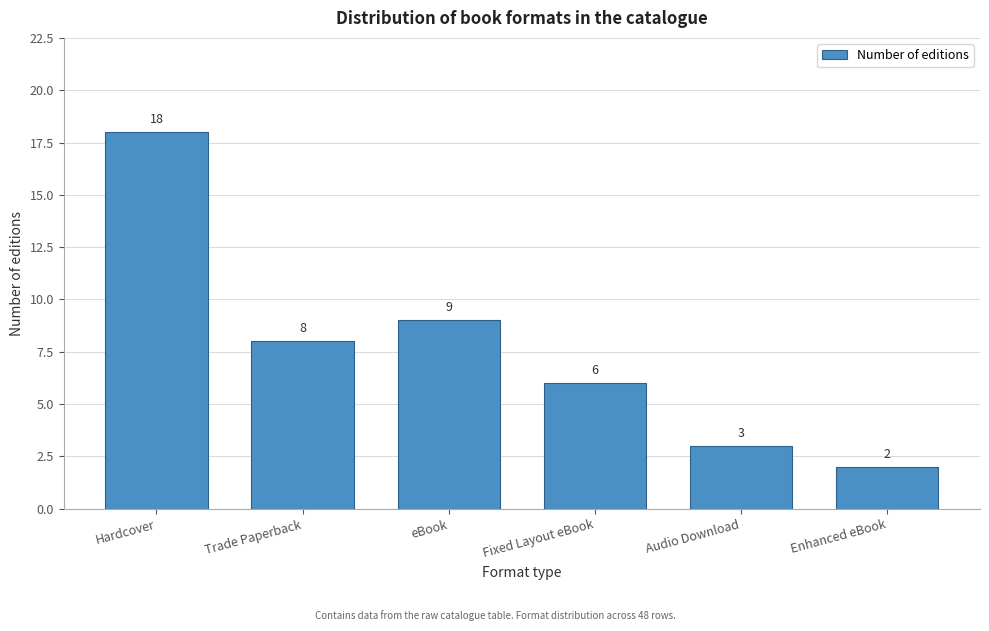

Reading left to right, transcribe all the data shown in this chart.

18	8	9	6	3	2